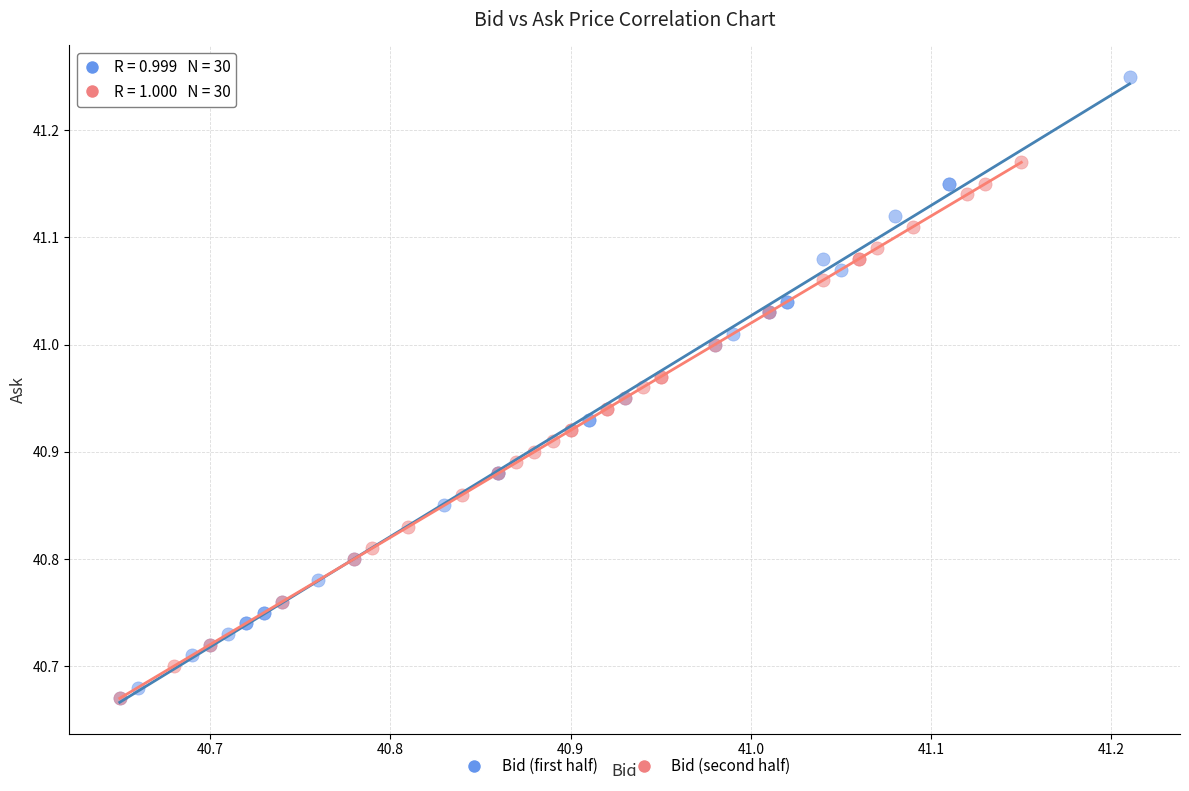

Which series reaches the maximum Y coordinate?

Bid (first half)